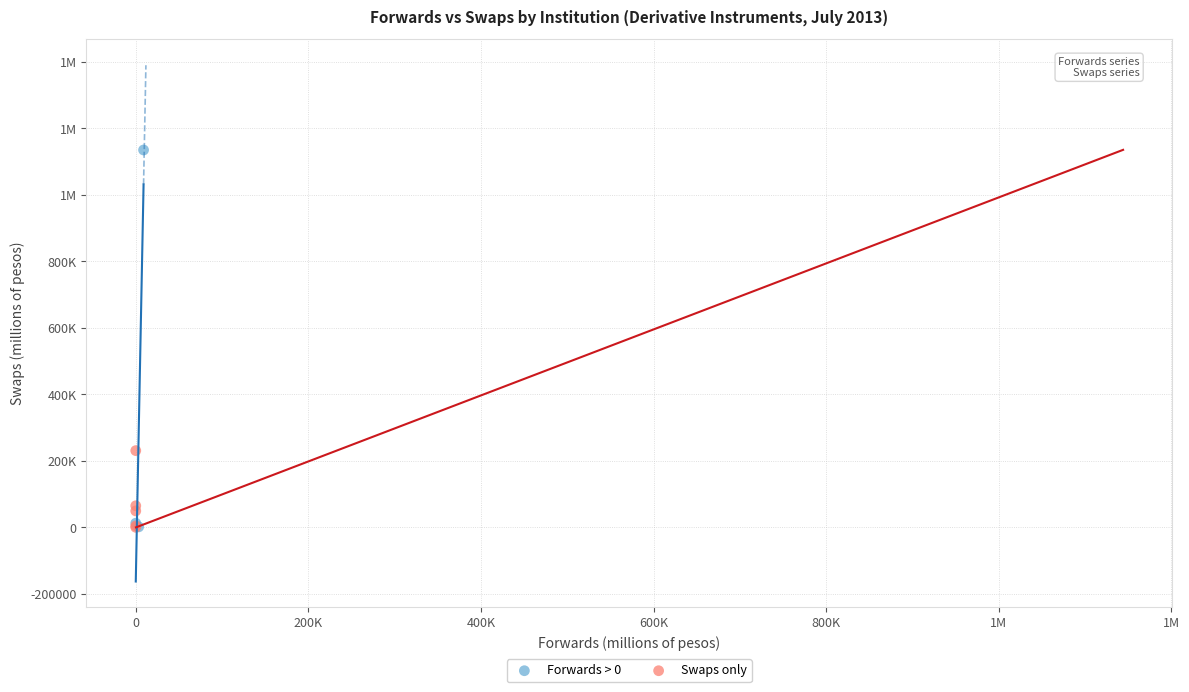

What are all the series names shown in the legend?

Forwards > 0, Swaps only